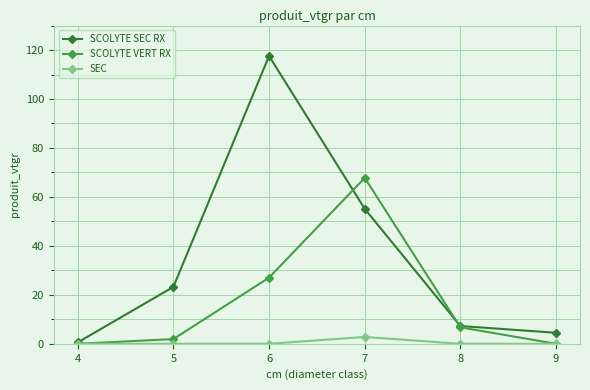

Does the chart display data point markers on the line(s)?

Yes